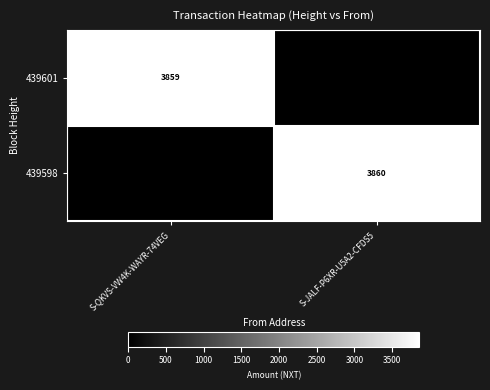

What is the spread (max minus min) of values at S-QKVS-VW4K-WAYR-74VEG?

3859